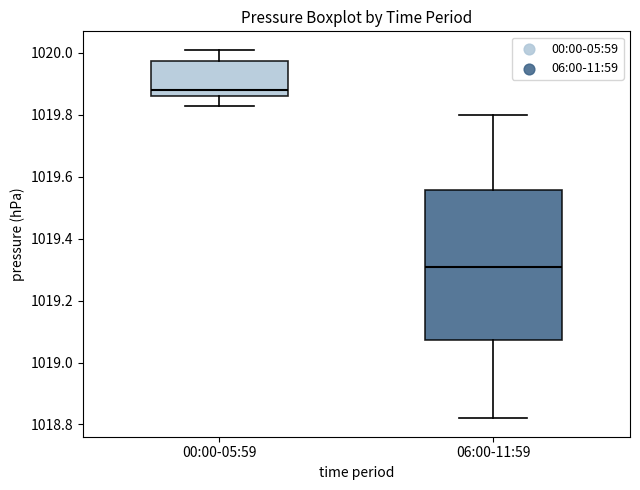

Which box has the highest median line?

00:00-05:59